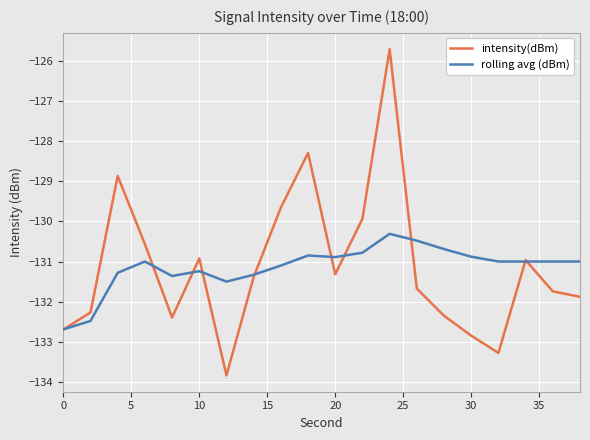

What is the minimum value for rolling avg (dBm)?

-132.7